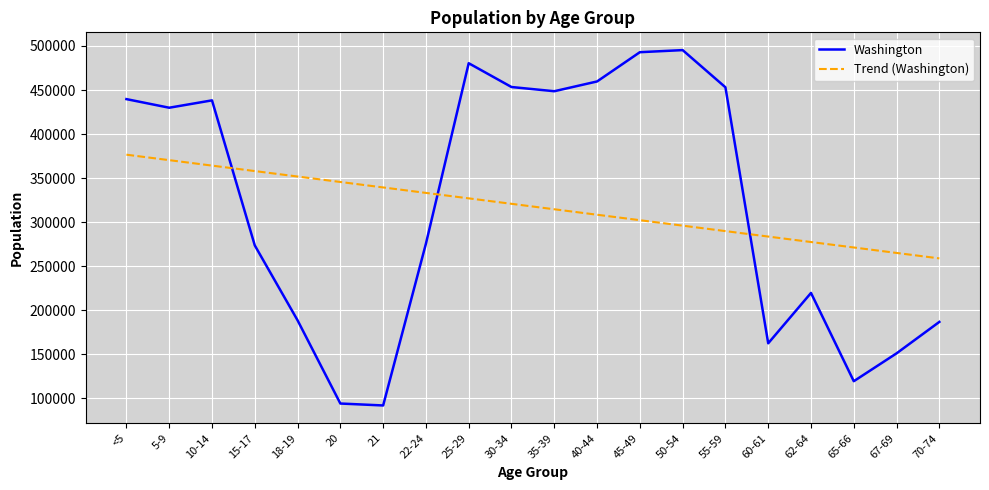

Does the chart display data point markers on the line(s)?

No